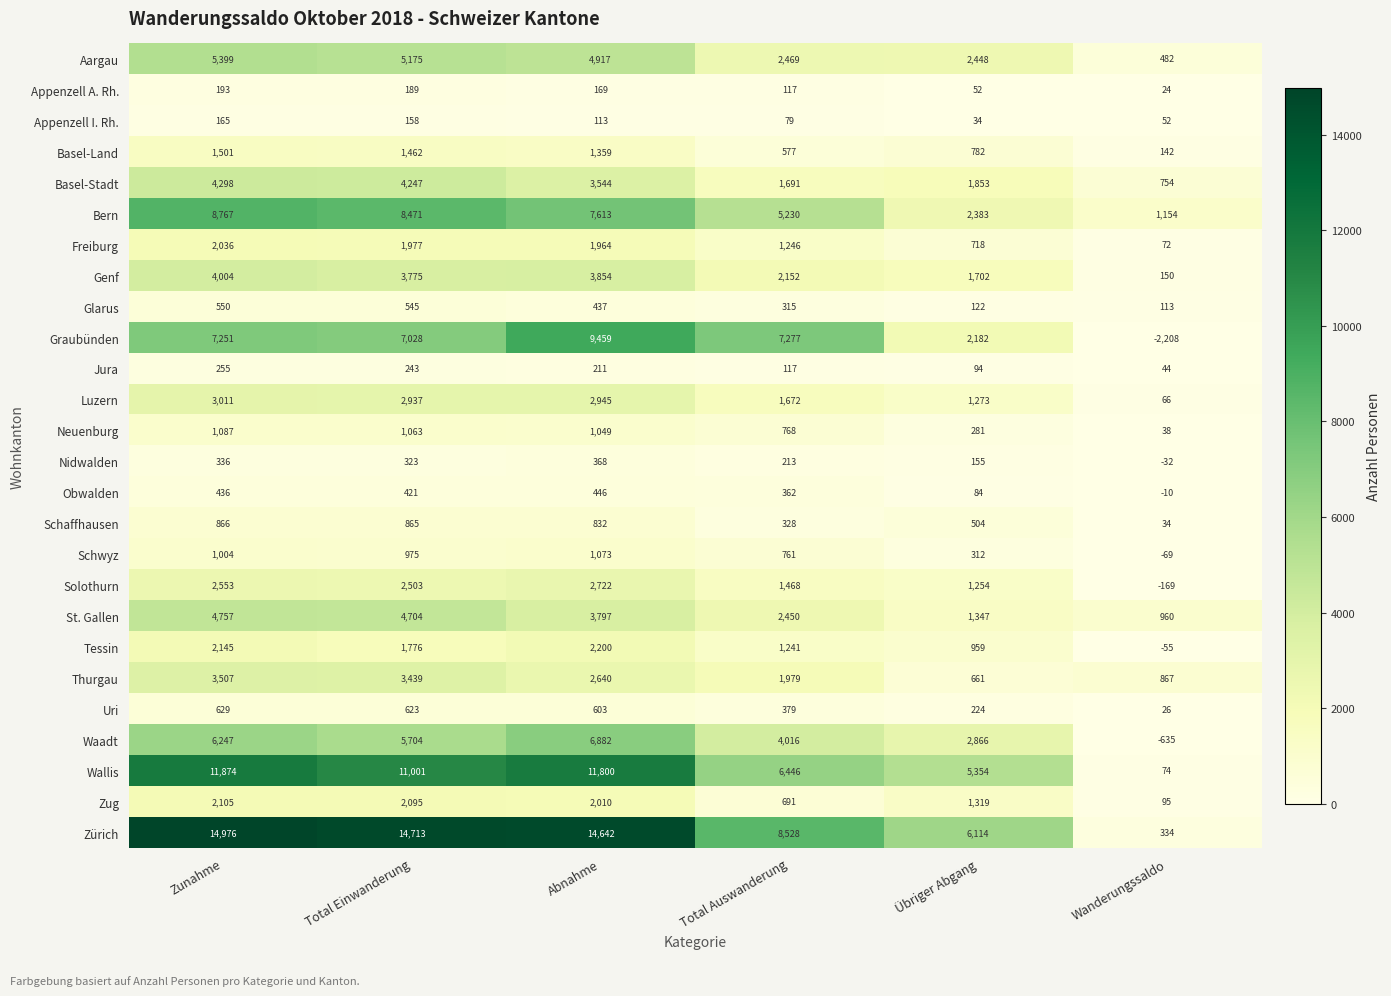

The Basel-Land series shows 1462 at Total Einwanderung. True or false?

True